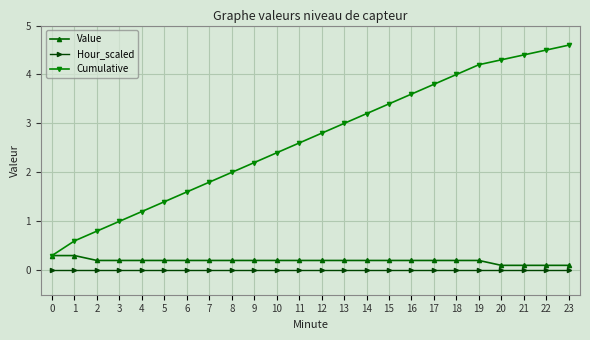

What is the difference between the highest and lowest values at 11?

2.6